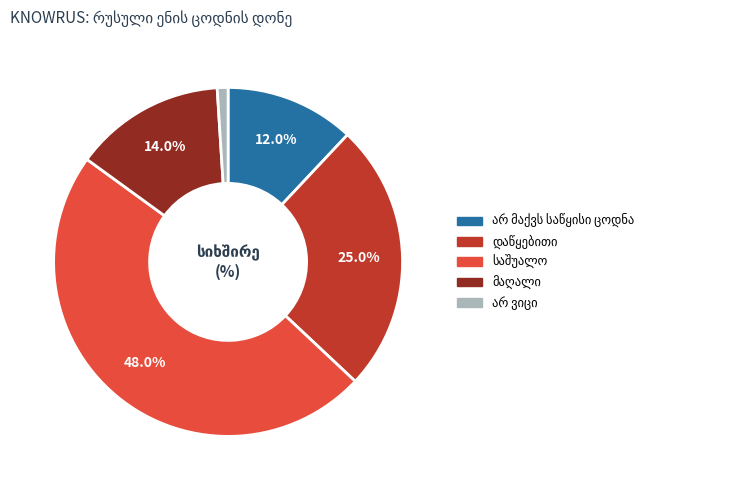

Is there a majority slice in this chart?

No